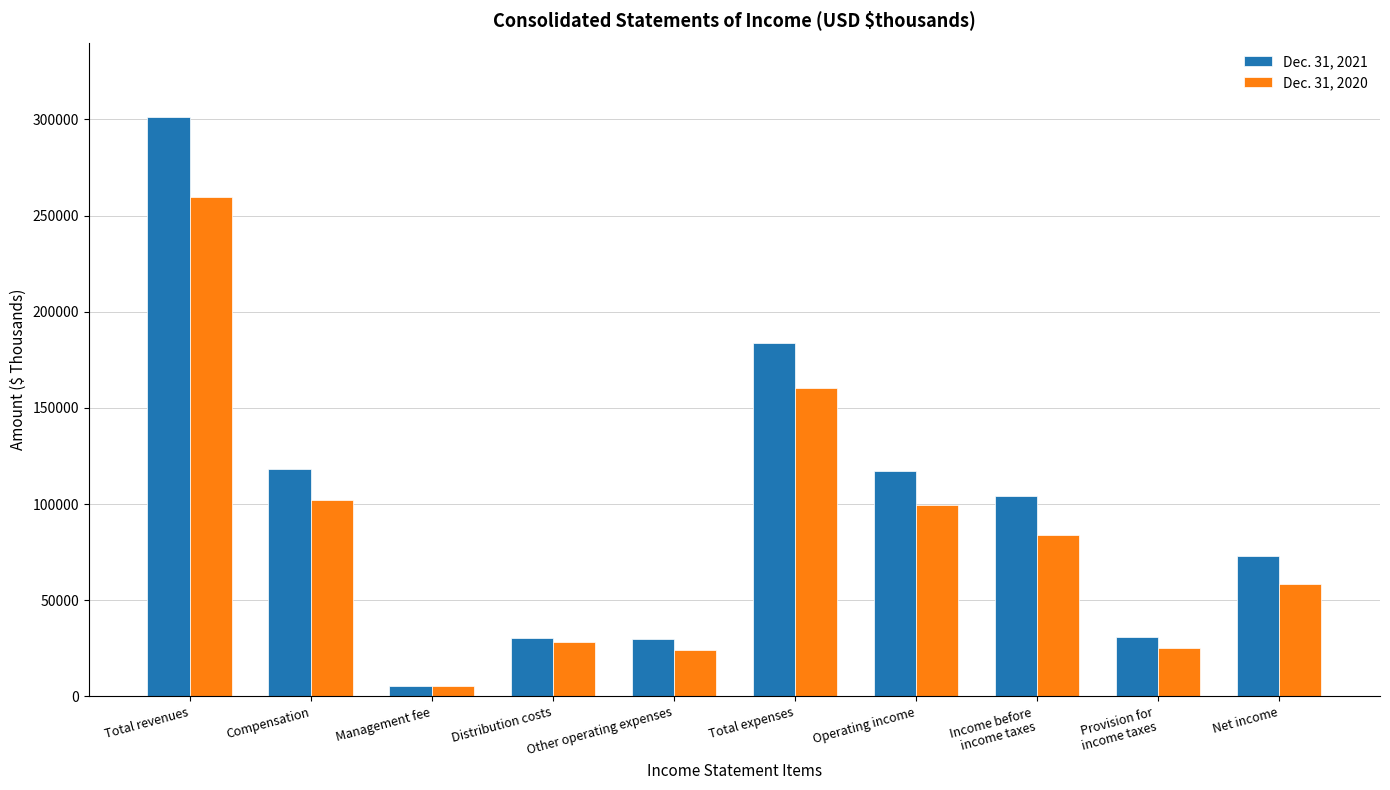

At Other operating expenses, list the series in order from smallest to largest.

Dec. 31, 2020, Dec. 31, 2021